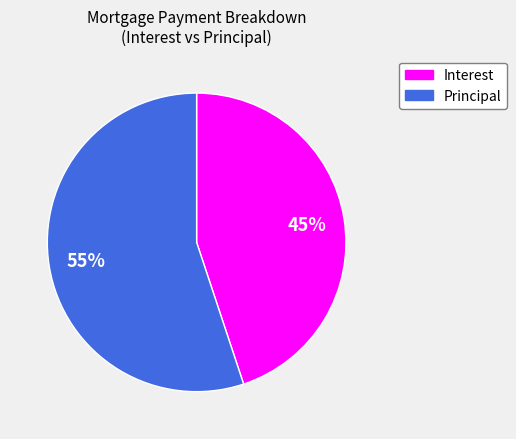

How many slices are in this pie chart?

2